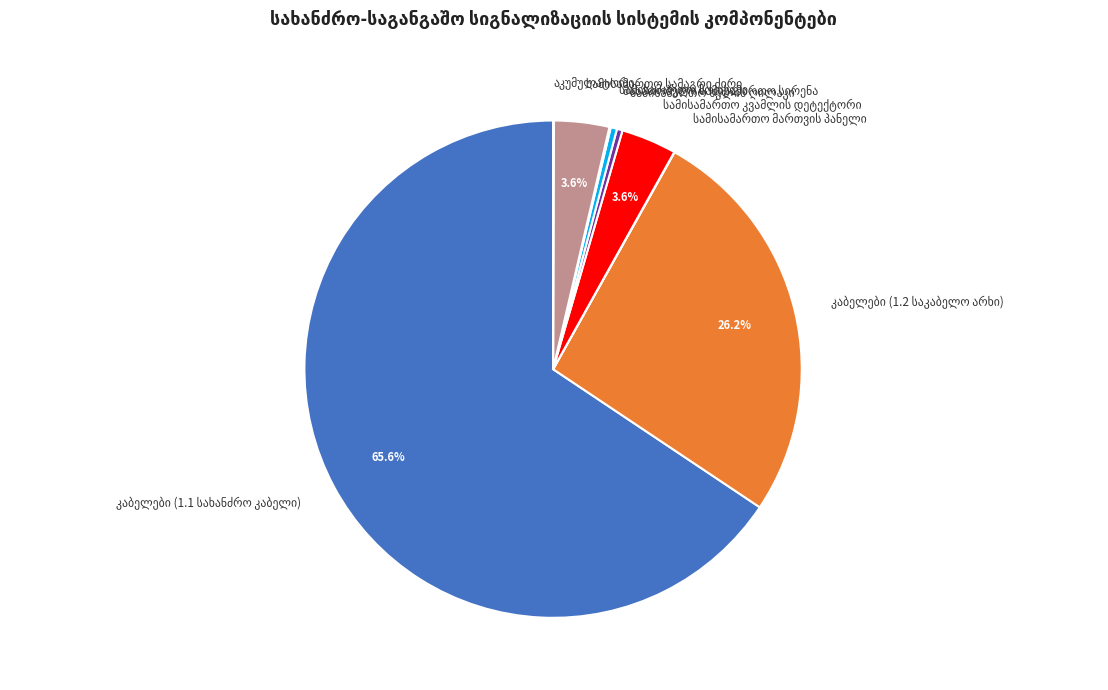

Is there any slice that represents more than half of the pie?

Yes